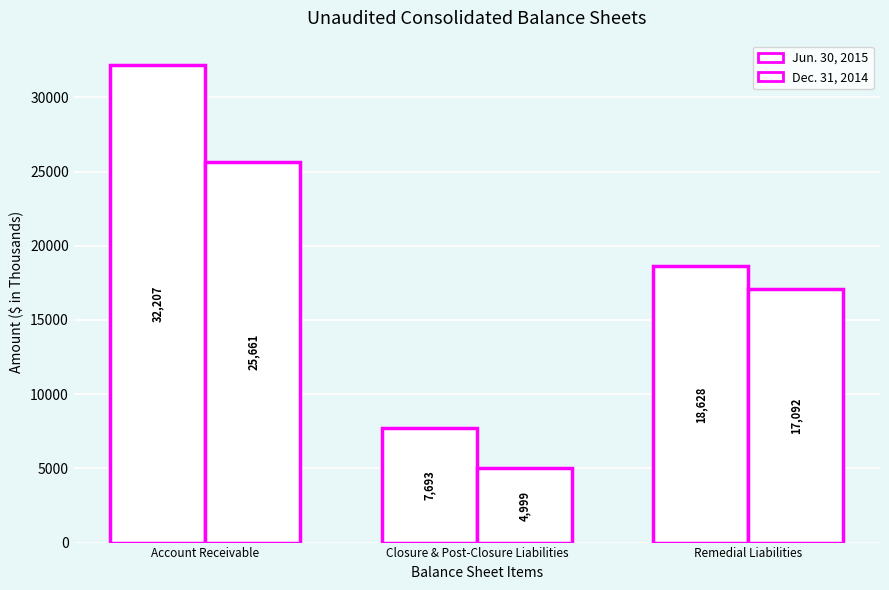

How many data points in Jun. 30, 2015 are less than 18628?

1